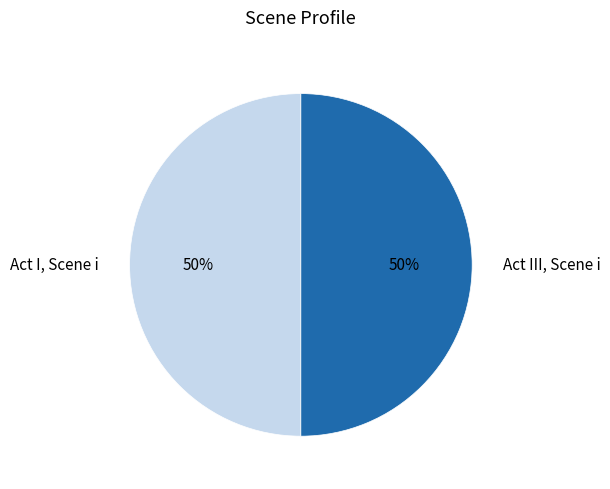

What is the ratio of the value at Act III, Scene i to the value at Act I, Scene i?

1.0